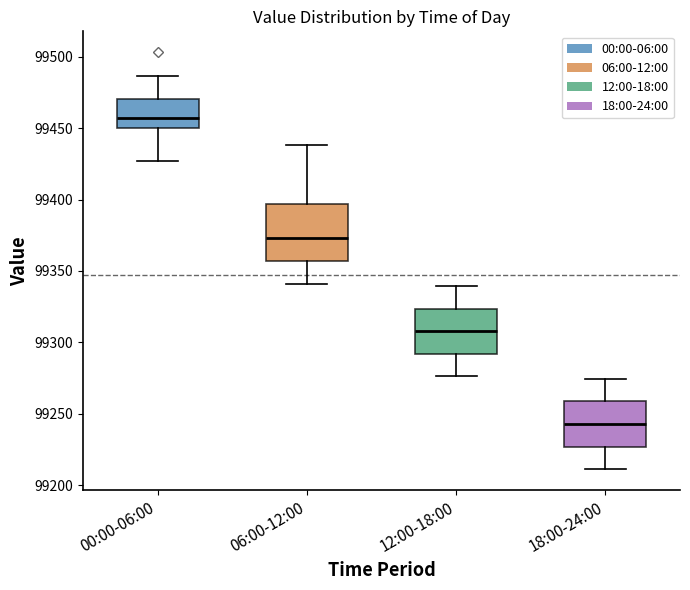

Where does the median line of the box for 12:00-18:00 sit on the y-axis? The values are not printed on the chart, so give them approximately, as read against the axis.

99310